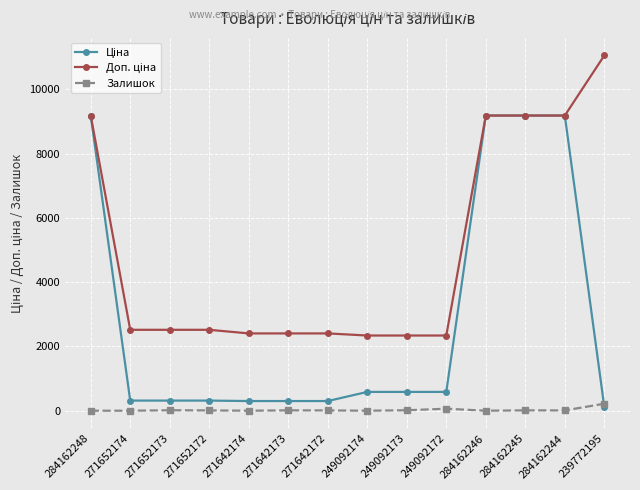

At how many categories does at least one series exceed 3568?

5